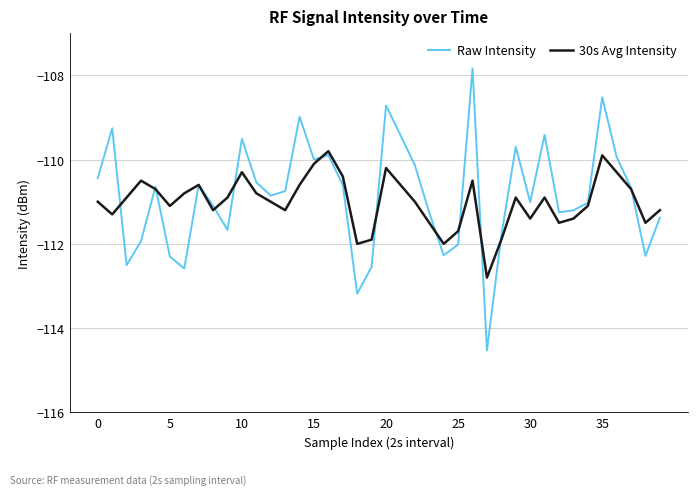

What are all the series names shown in the legend?

Raw Intensity, 30s Avg Intensity